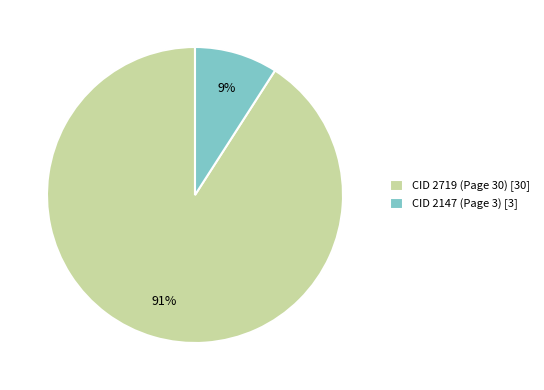

Is the sum of CID 2147 (Page 3) [3] and CID 2719 (Page 30) [30] greater than half?

Yes